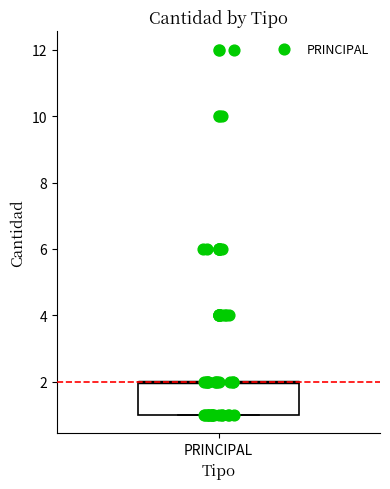

Transcribe this box plot: give where the median line is, the range the box spans, and where the two whiskers end, as read against the y-axis. The values are not printed on the chart, so give them approximately, as read against the axis.

median 2 (drawn on the box's upper edge), box 1 to 2, whiskers 1 to 2